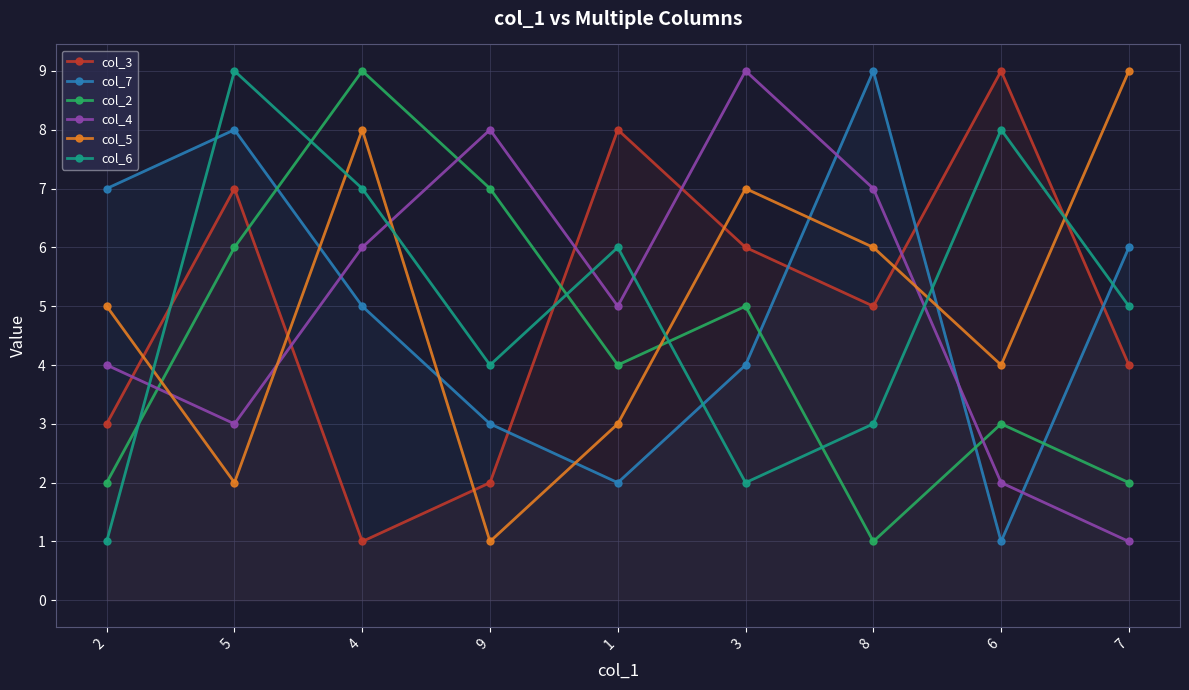

How many lines are shown in the chart?

6